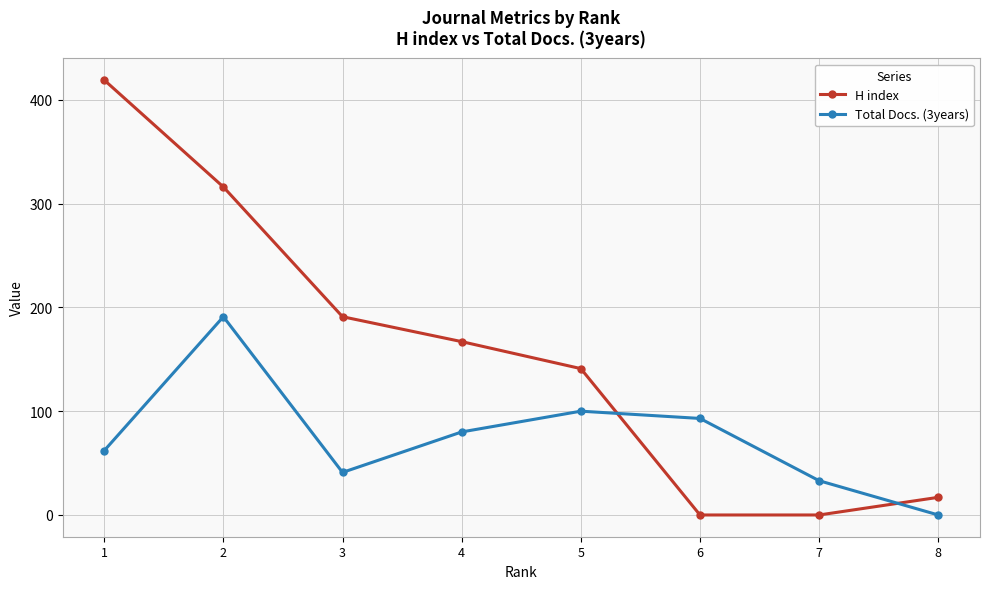

Is this an area chart (filled region under the line)?

No